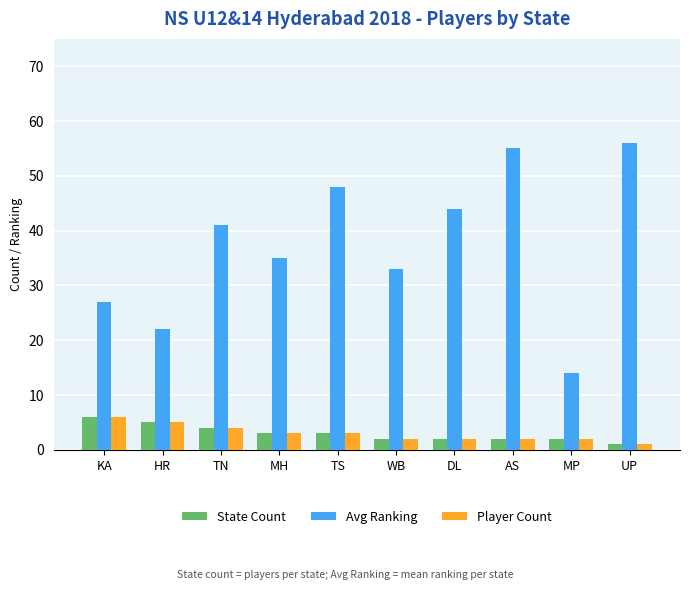

What is the total value across all series at TN?

49